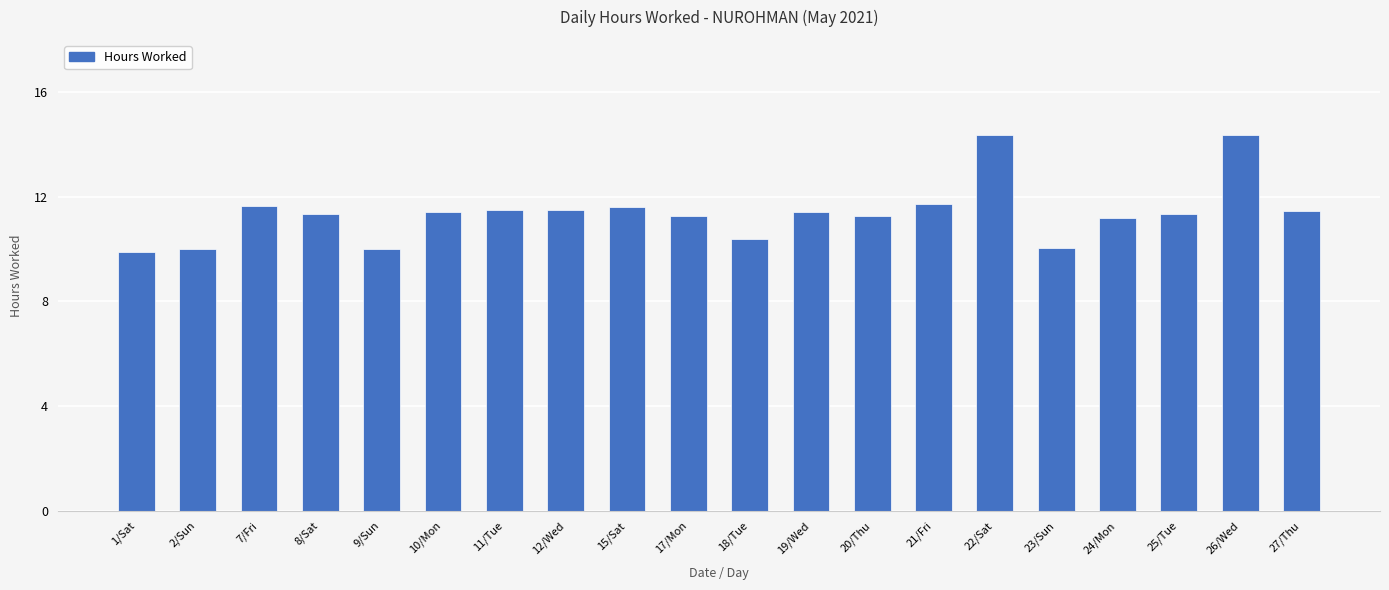

Does the chart contain any negative values?

No